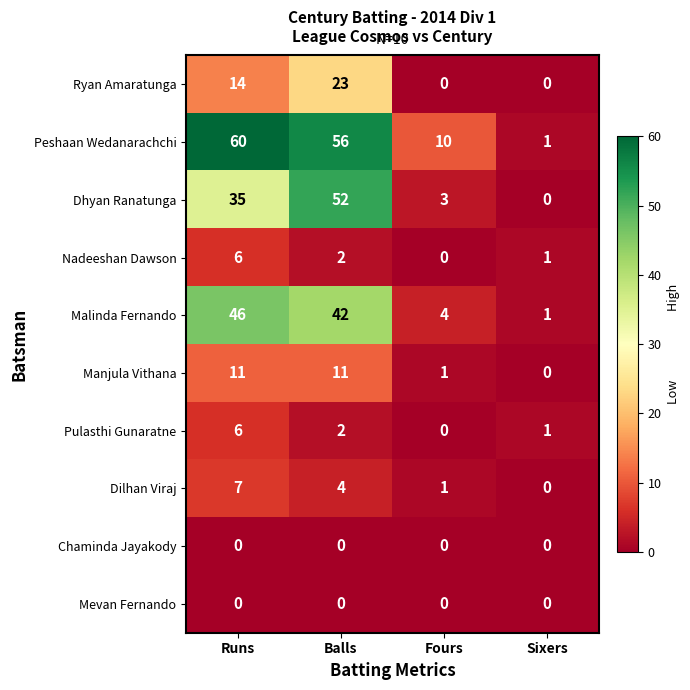

True or false: Dilhan Viraj has a value of -3 at Sixers.

False